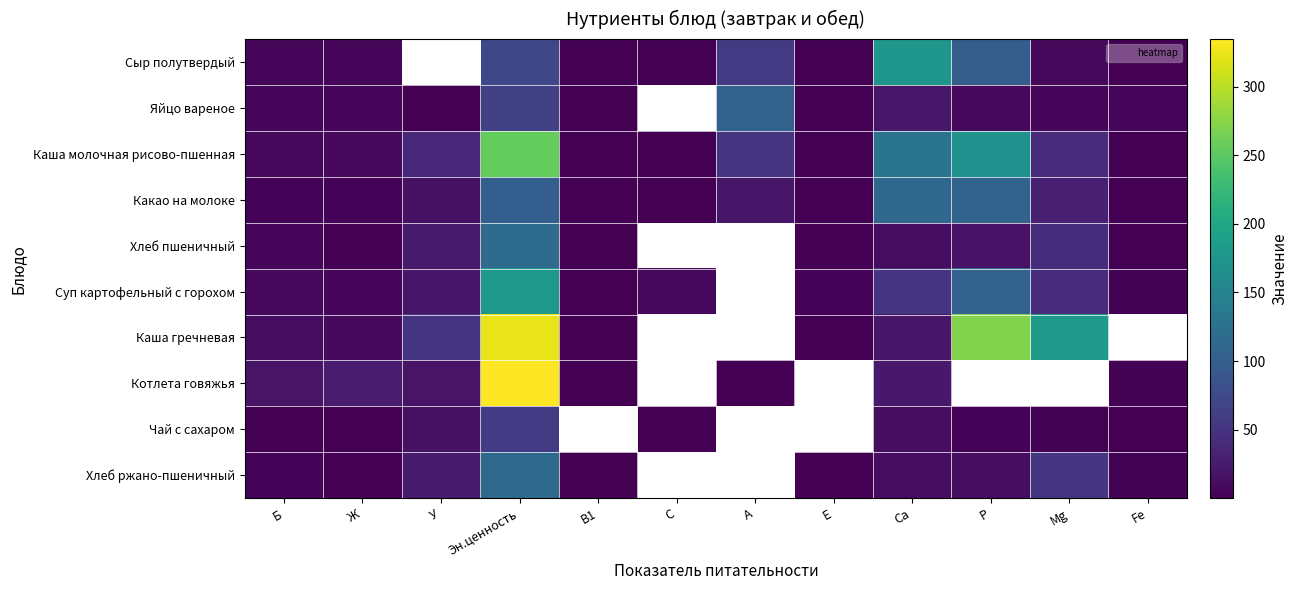

Which series has the widest spread of values?

Котлета говяжья